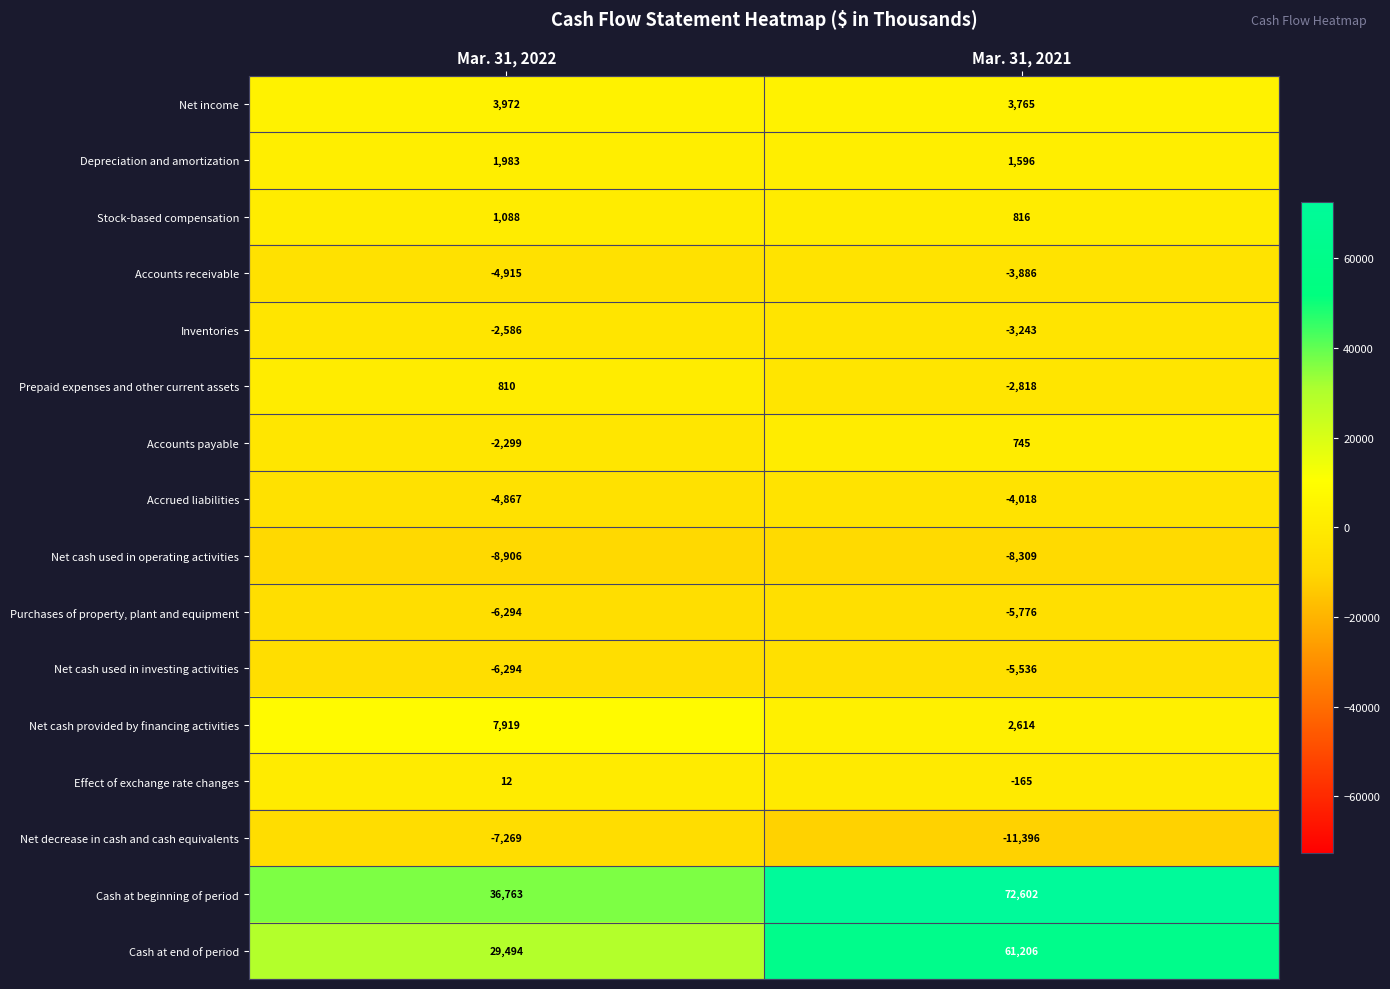

What is the difference between the maximum and minimum values in the Cash at end of period series?

31712